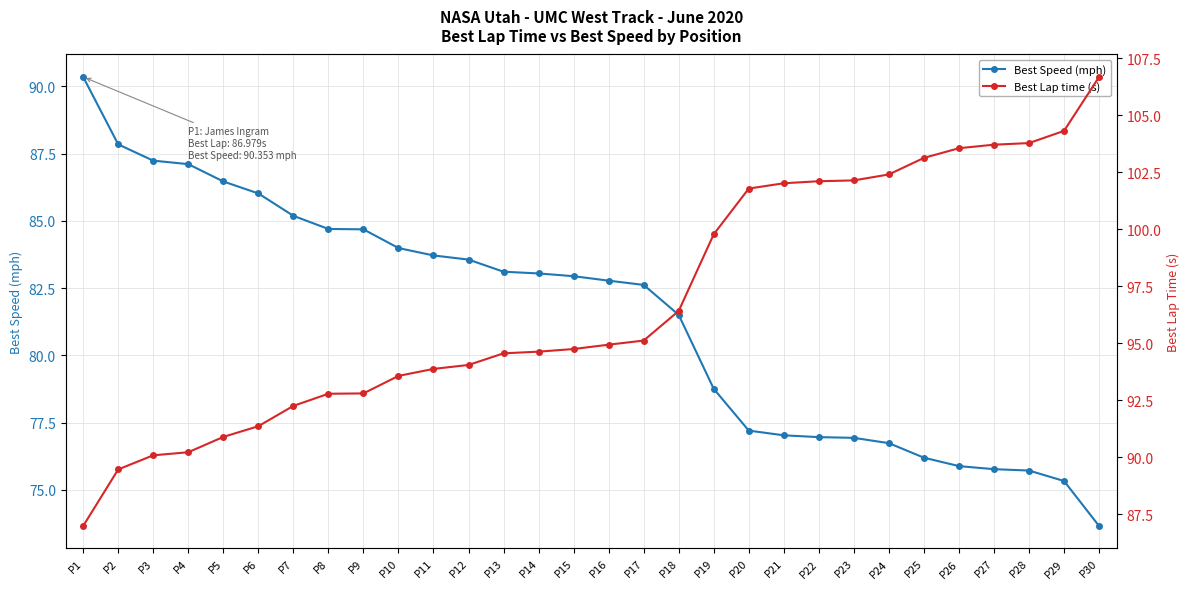

What is the lowest value of the Best Lap time (s) series?

87.0